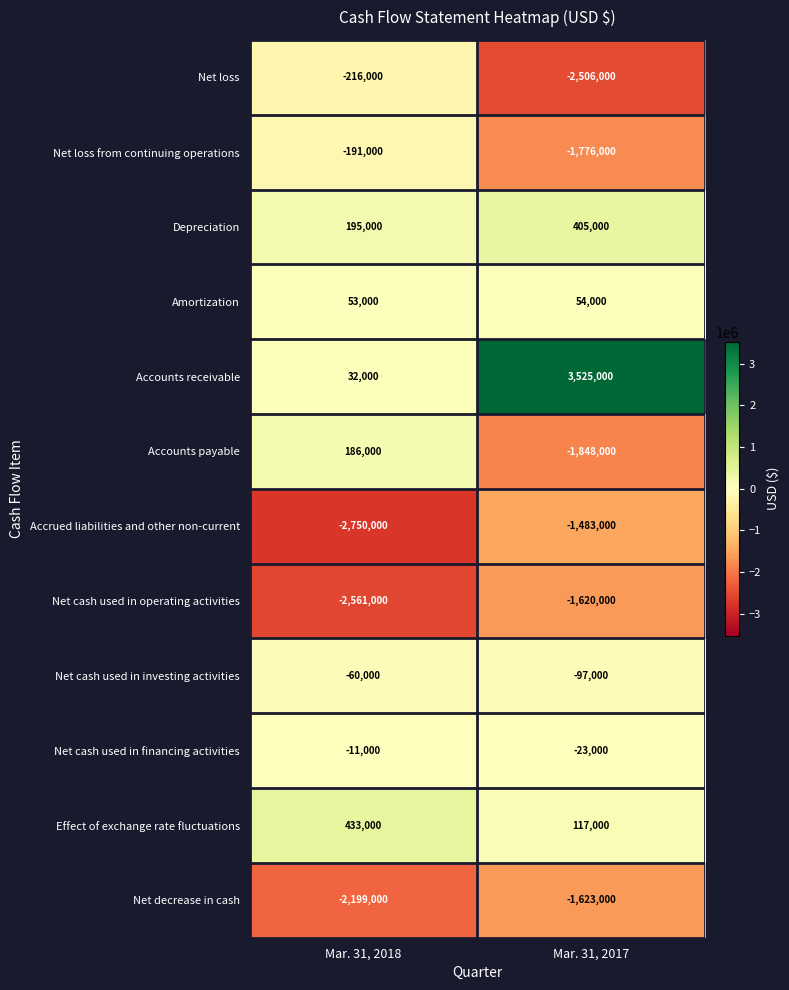

What is the maximum value shown in the chart?

3525000